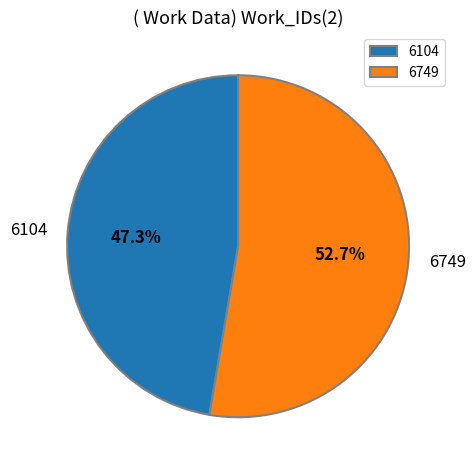

True or false: 6104 accounts for 53% of the total.

False